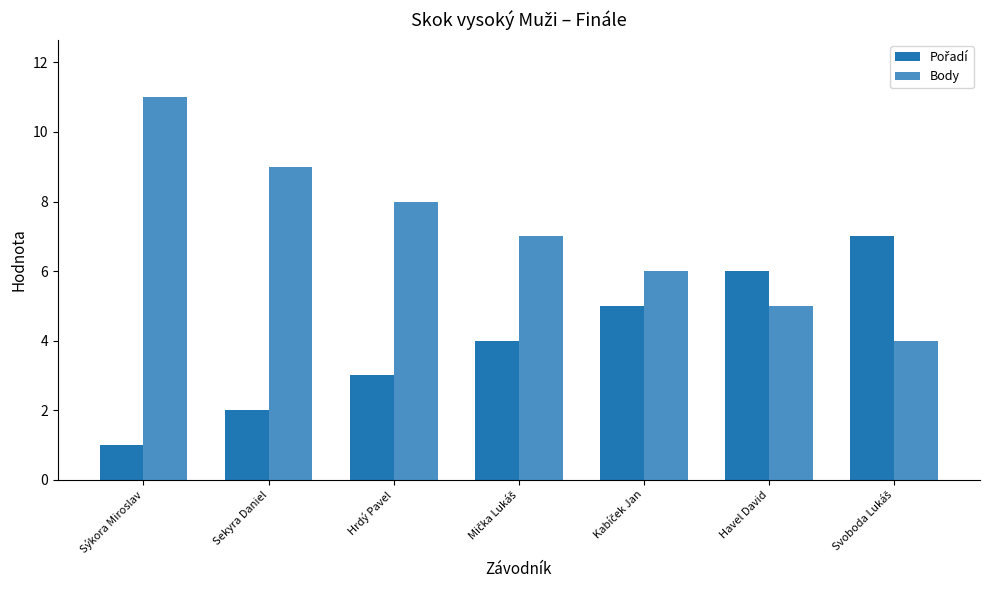

What is the total value across all series at Sýkora Miroslav?

12